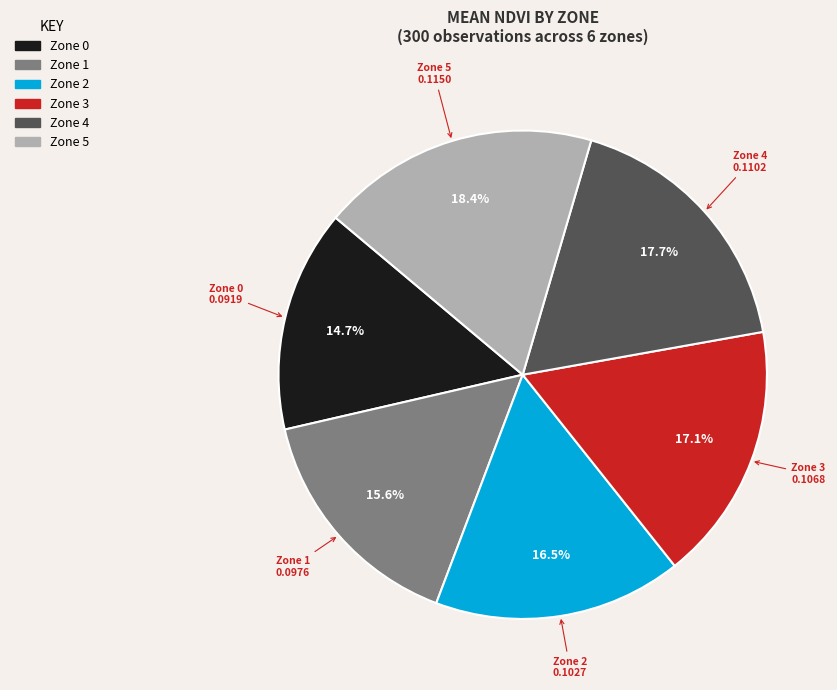

Is there any slice that represents more than half of the pie?

No